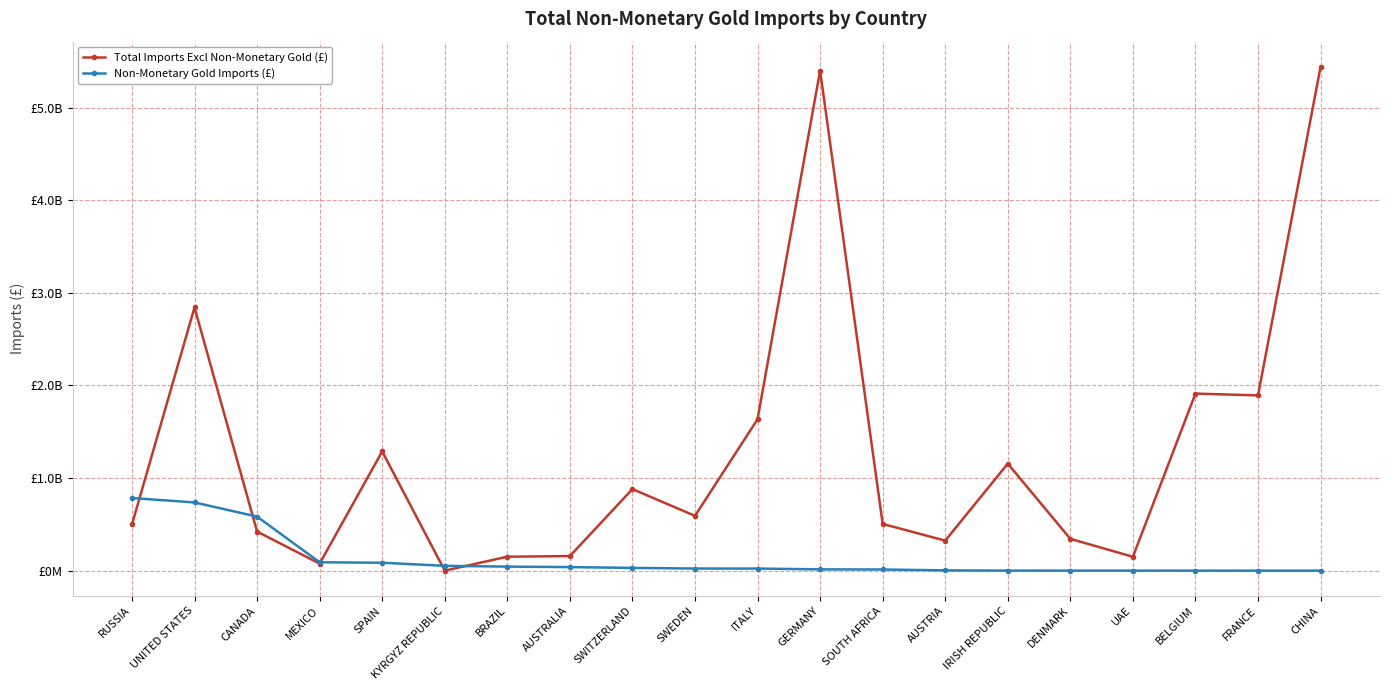

Rank the series by their maximum value, from highest to lowest.

Total Imports Excl Non-Monetary Gold (£), Non-Monetary Gold Imports (£)